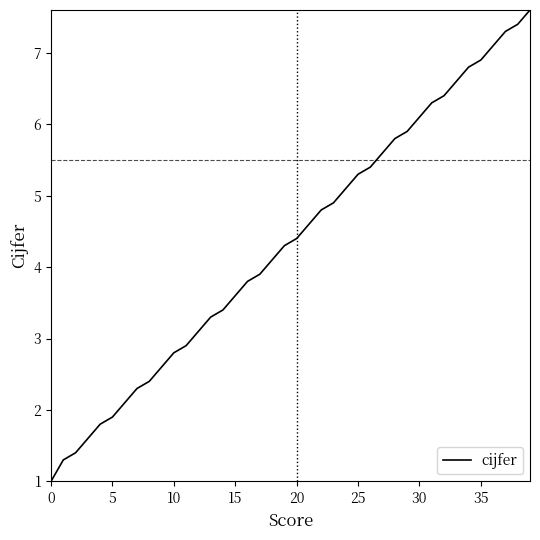

What is the greatest value displayed?

7.6